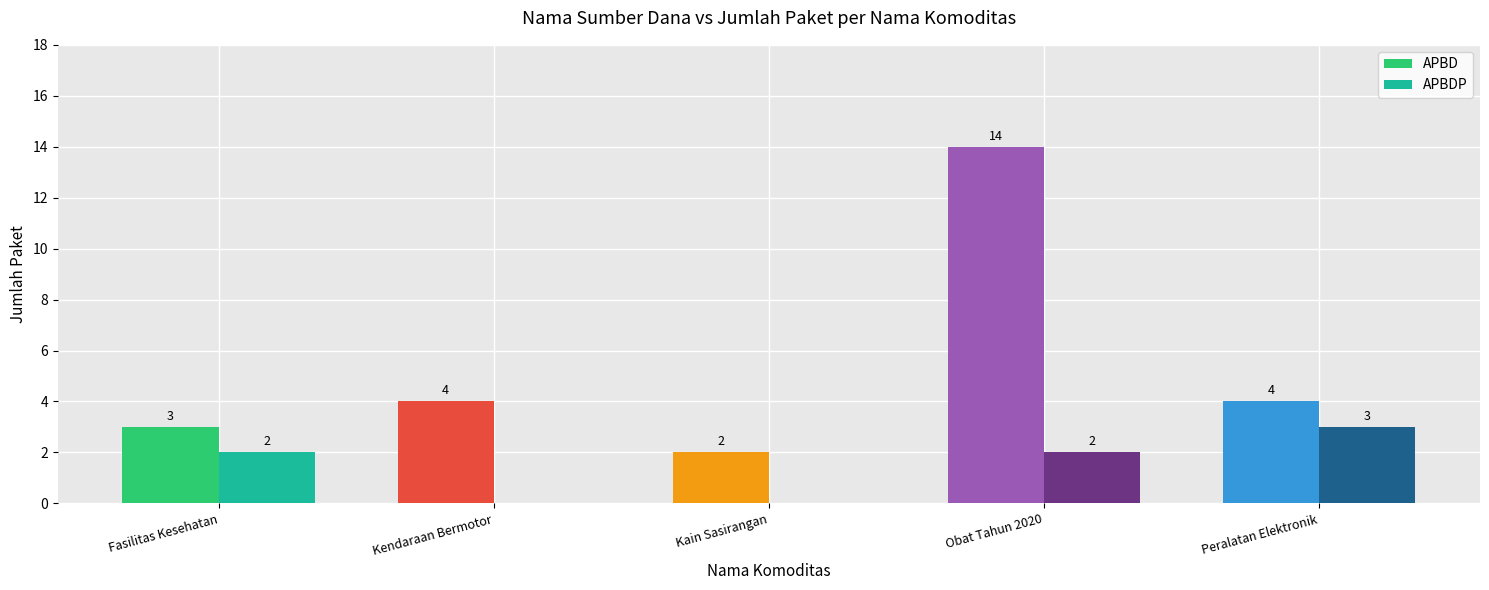

Are the bars horizontal?

No